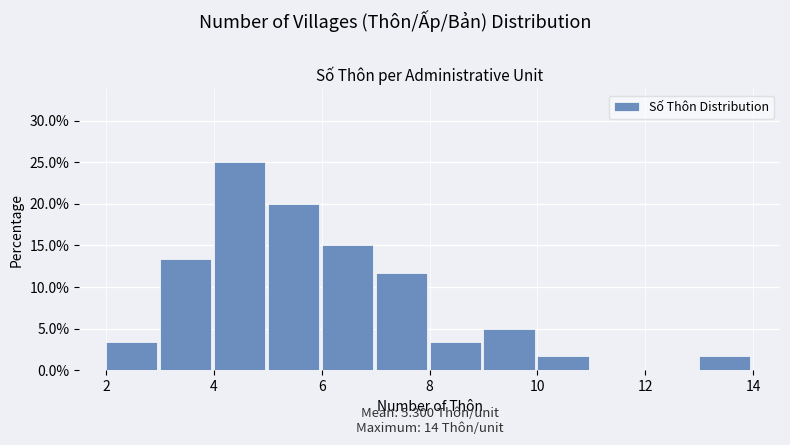

Over which range of the x-axis is the bar tallest?

4 to 5